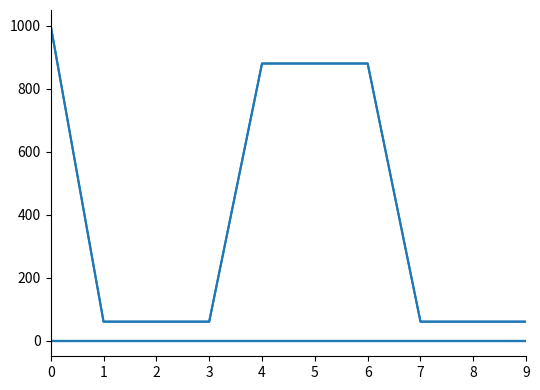

Reading right to left, list all the values displayed in this chart.

本年收入合计: 60	60	60	880	880	880	60	60	60	1000
经费拨款: 0	0	0	0	0	0	0	0	0	0
纳入一般公共预算管理的非税收入拨款: 60	60	60	880	880	880	60	60	60	1000
纳入专户管理的非税收入拨款: 0	0	0	0	0	0	0	0	0	0
一般性转移支付收入: 0	0	0	0	0	0	0	0	0	0
附属单位上缴收入: 0	0	0	0	0	0	0	0	0	0